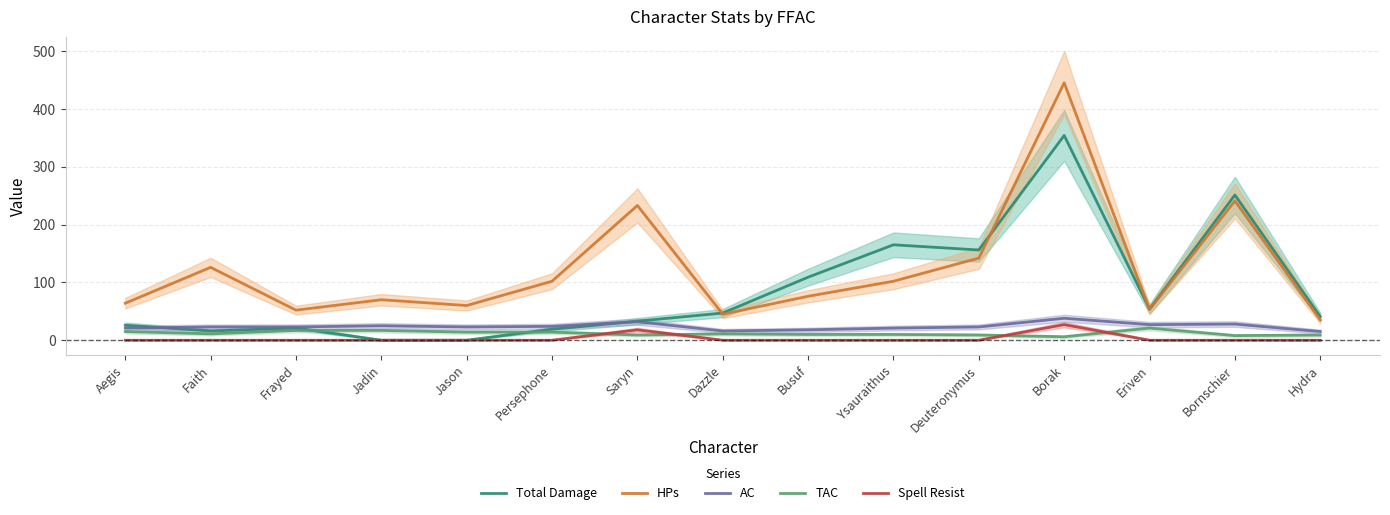

Rank the series at Deuteronymus from lowest to highest value.

Spell Resist, TAC, AC, HPs, Total Damage